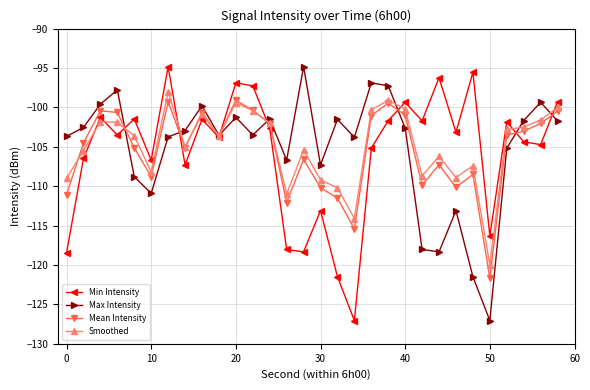

True or false: Min Intensity has more than 0 interior local peaks.

True